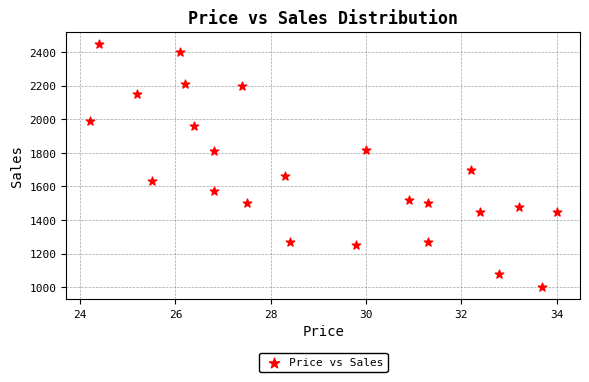

What Y value in the scatter plot is closest to 1725?

1700